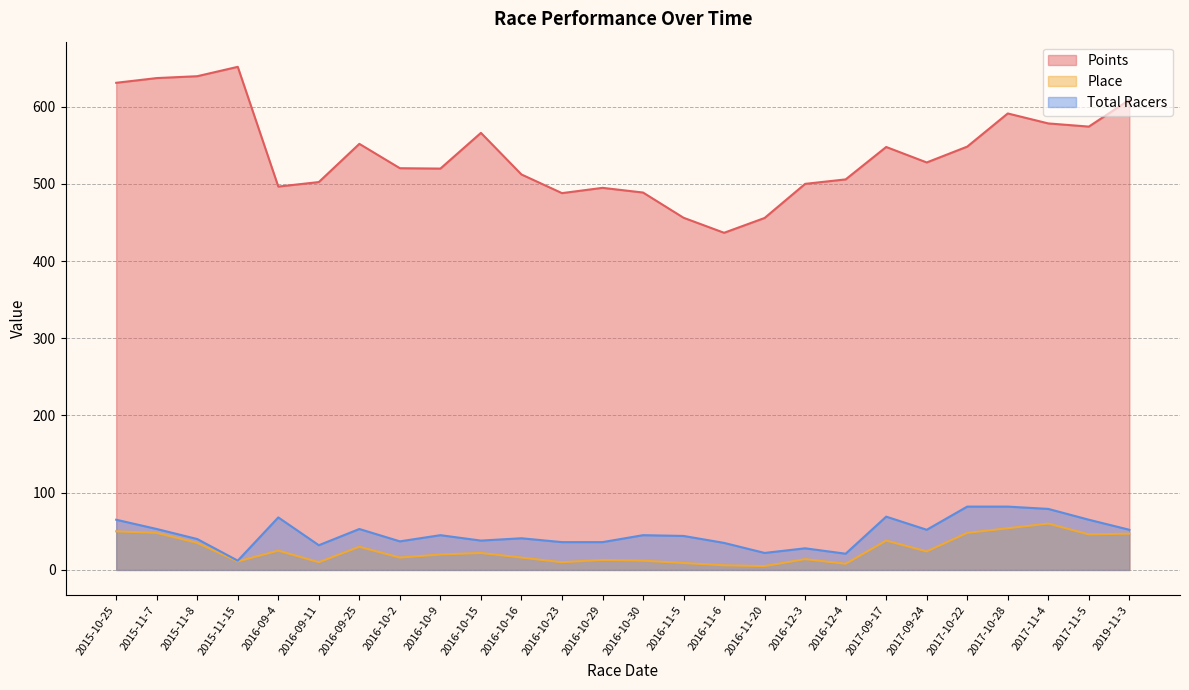

Which series has the largest total across all categories?

Points